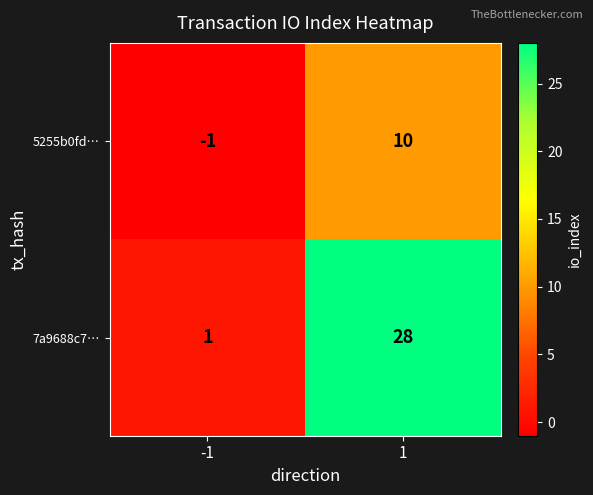

What is the minimum value shown in the chart?

-1